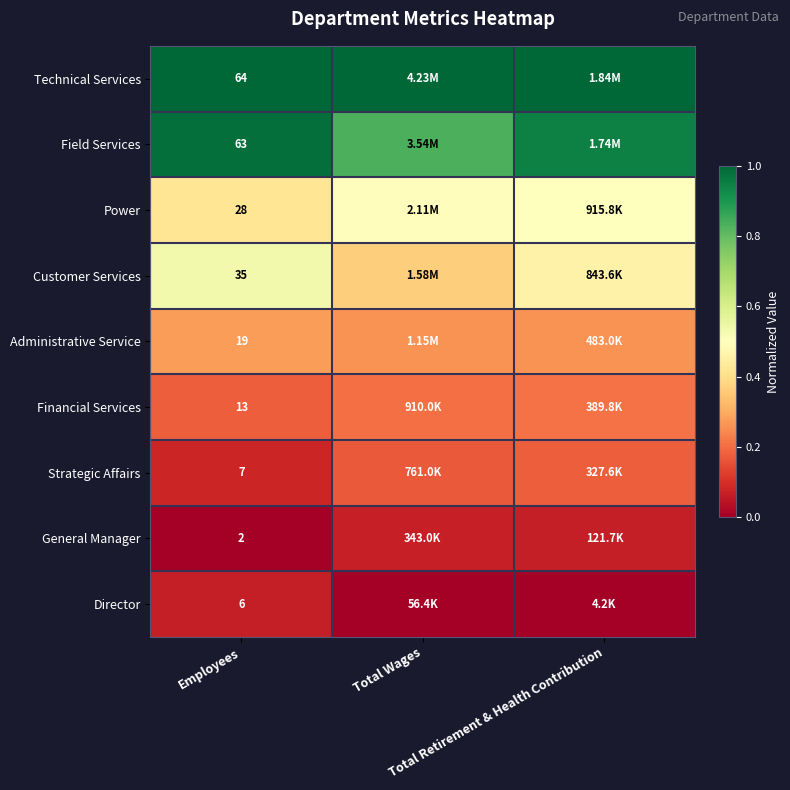

Rank the series by their maximum value, from lowest to highest.

Director, General Manager, Strategic Affairs, Financial Services, Administrative Service, Power, Customer Services, Field Services, Technical Services